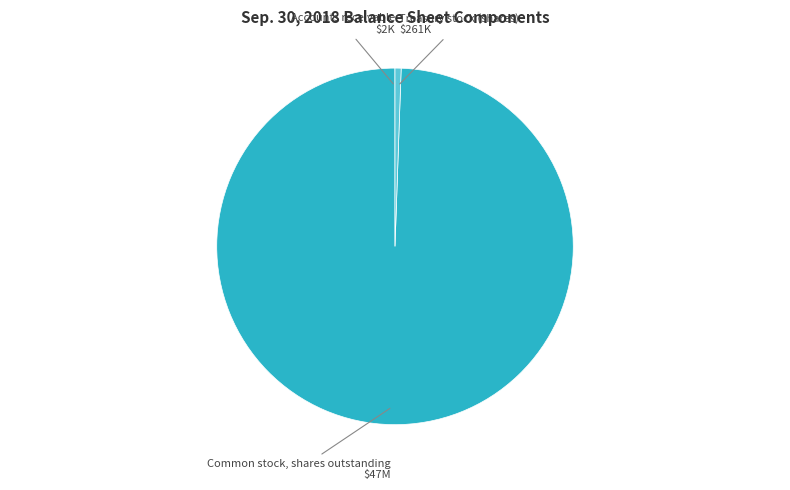

Does any single category account for the majority?

Yes